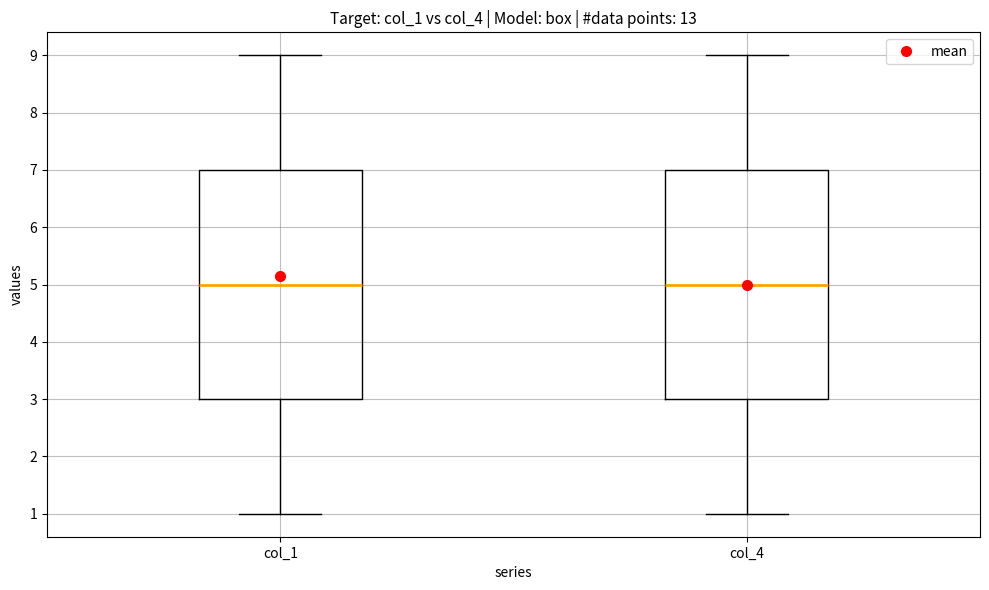

Reading left to right, transcribe this box plot: for each box, give where its median line is, the range the box spans, and where its two whiskers end, as read against the y-axis. The values are not printed on the chart, so give them approximately, as read against the axis.

col_1: median 5, box 3 to 7, whiskers 1 to 9
col_4: median 5, box 3 to 7, whiskers 1 to 9